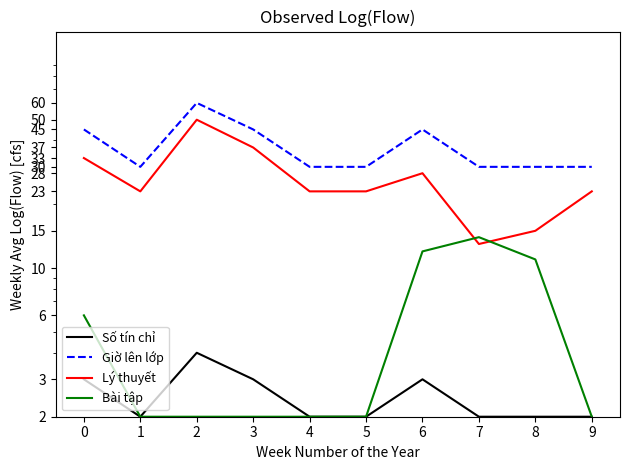

Is it true that Bài tập equals 2 at 3?

True